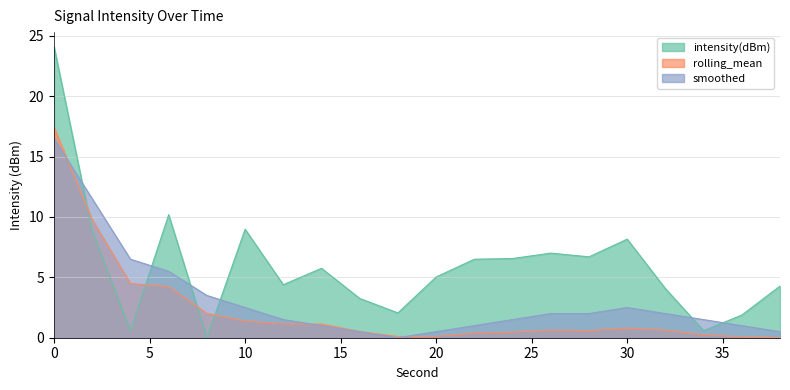

How many categories are shown in the chart?

20